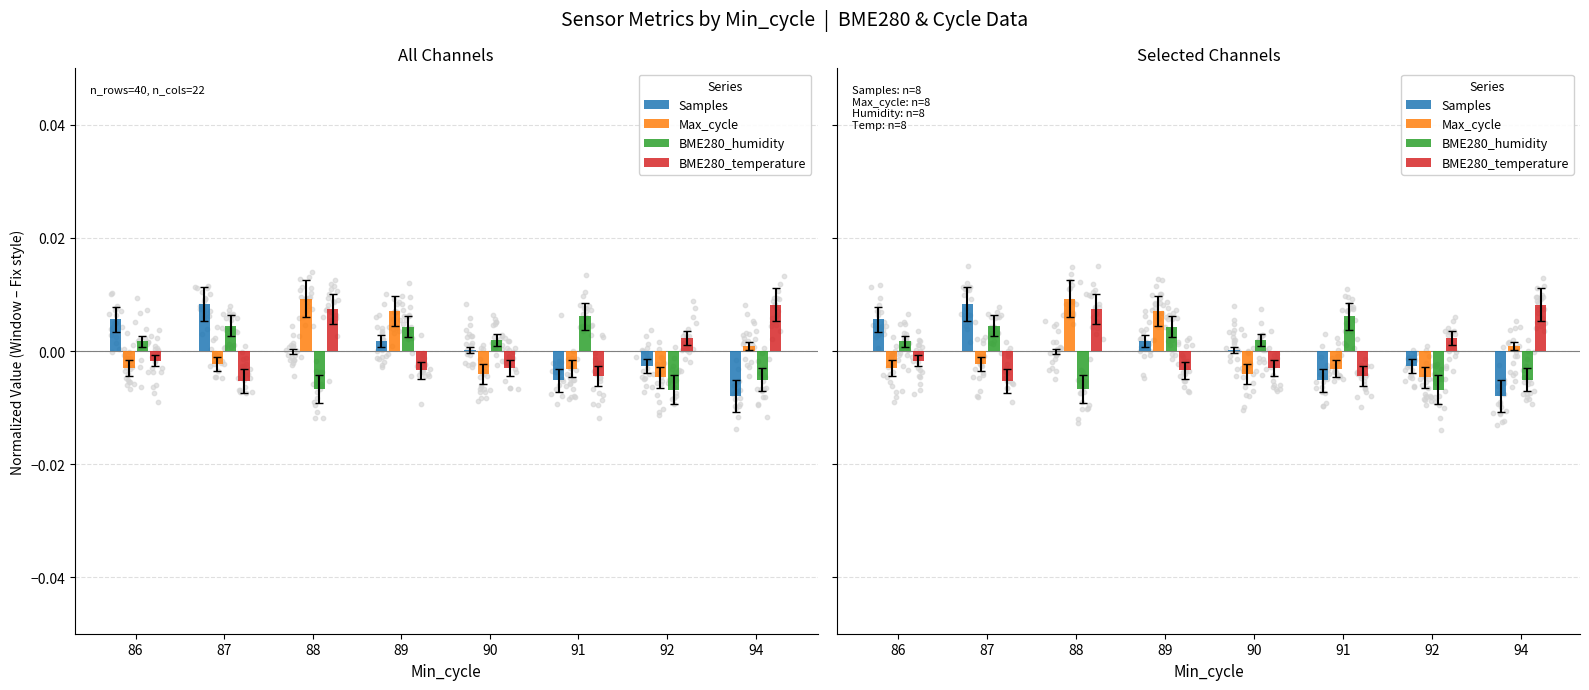

At which category is the sum across all series the highest?

88